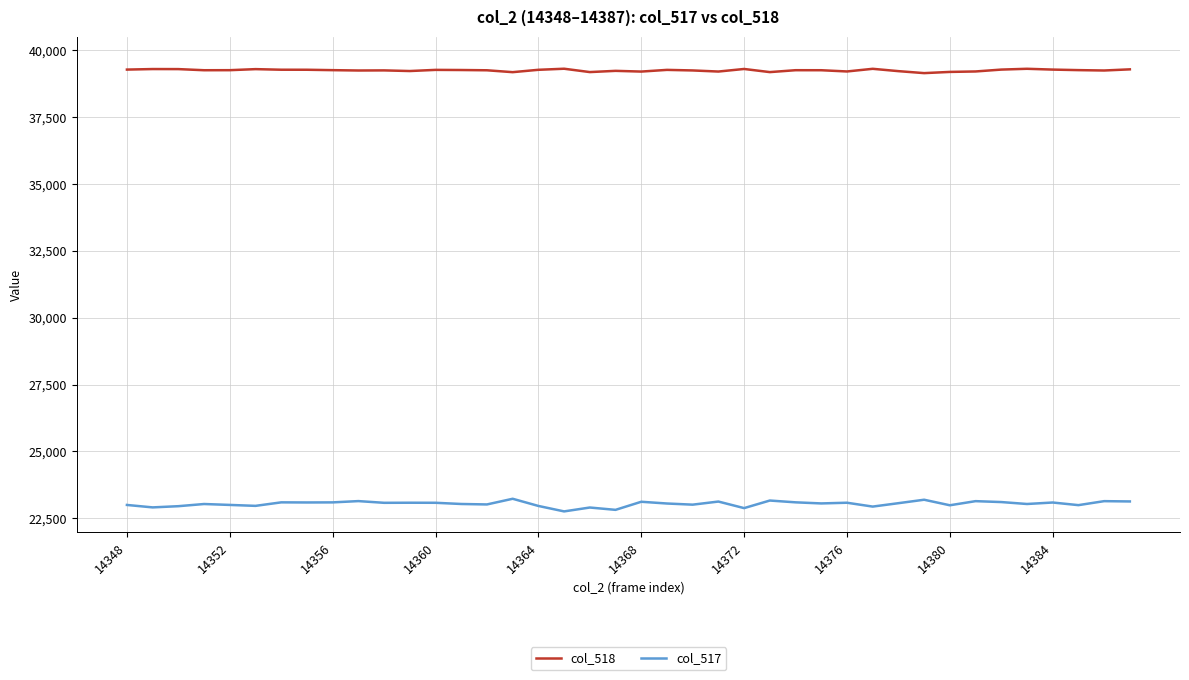

True or false: col_518 and col_517 cross at least once.

False